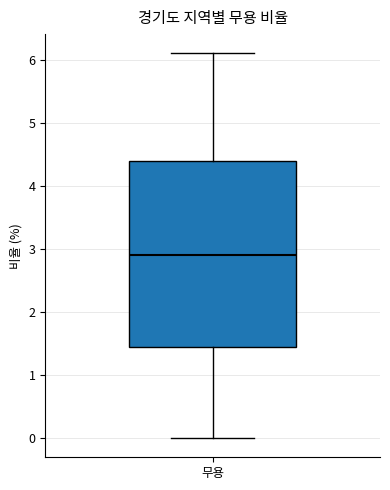

Read this box plot against the y-axis: the position of the median line, the range covered by the box, and the ends of both whiskers. The values are not printed on the chart, so give them approximately, as read against the axis.

median 2.9, box 1.5 to 4.4, whiskers 0.0 to 6.1